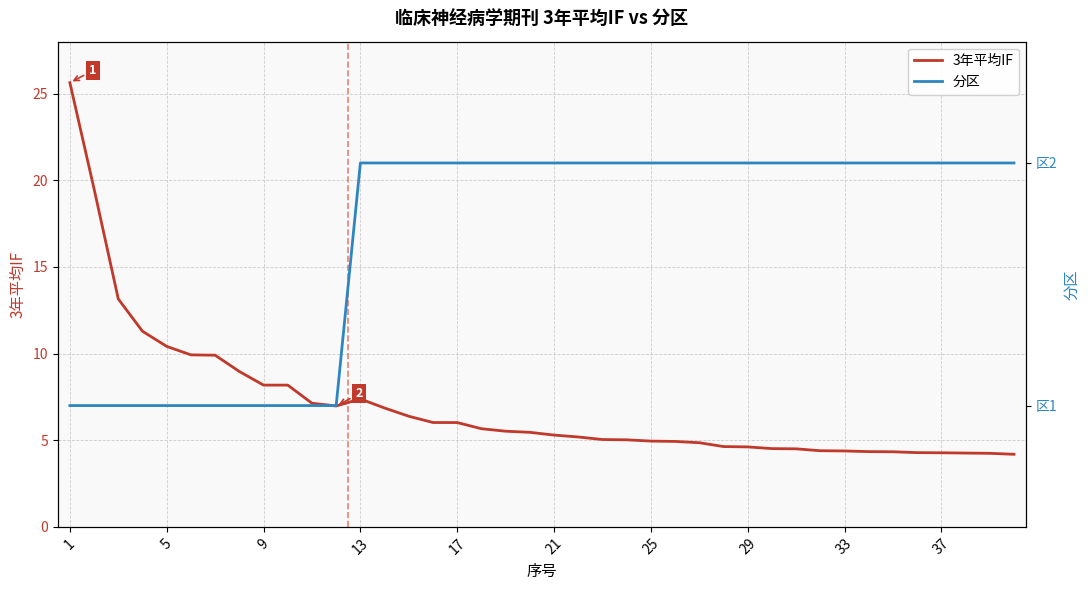

At which category is the sum across all series the highest?

1